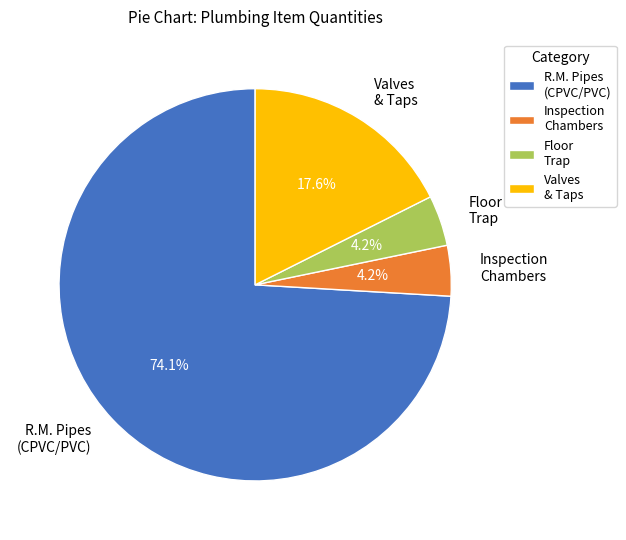

Does any single category account for the majority?

Yes